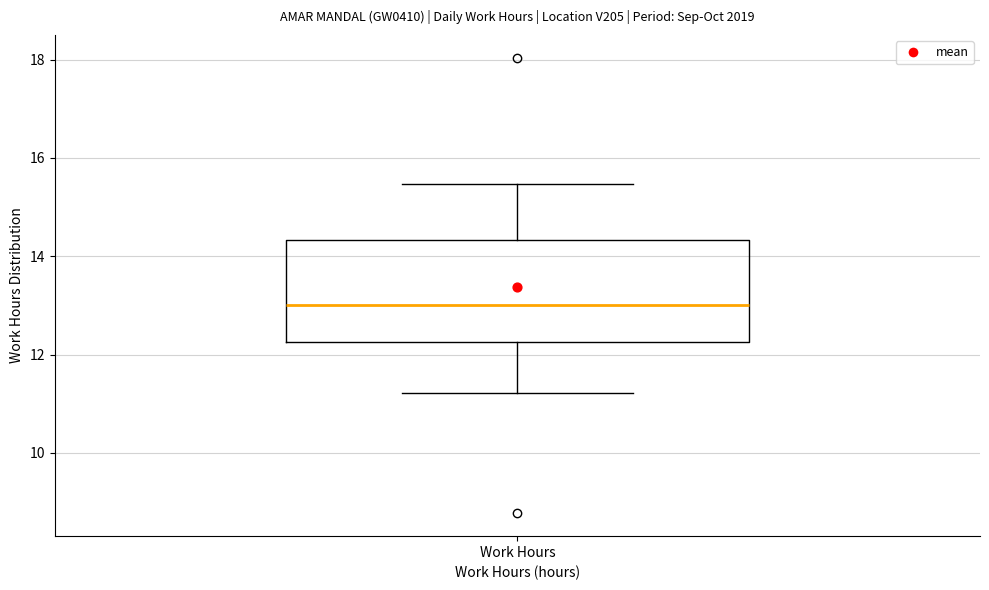

Where does the upper whisker of the box for Work Hours end on the y-axis? The values are not printed on the chart, so give them approximately, as read against the axis.

15.4